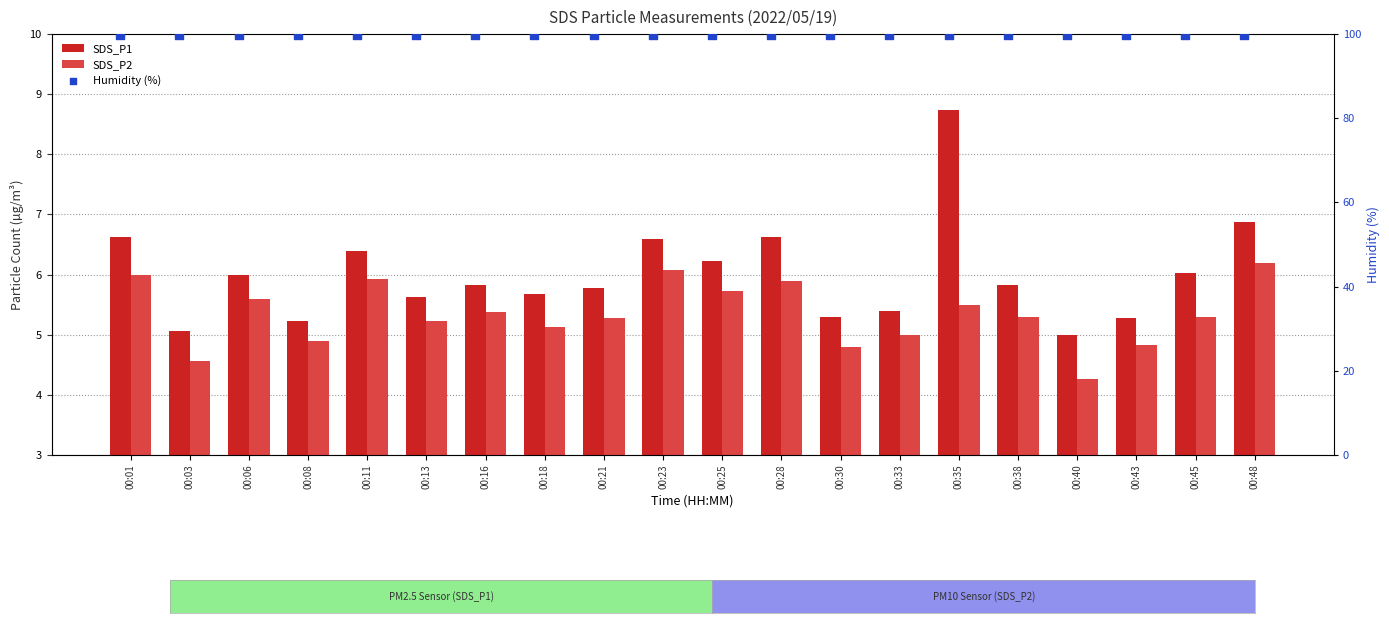

Which series has the largest total across all categories?

Humidity (%)